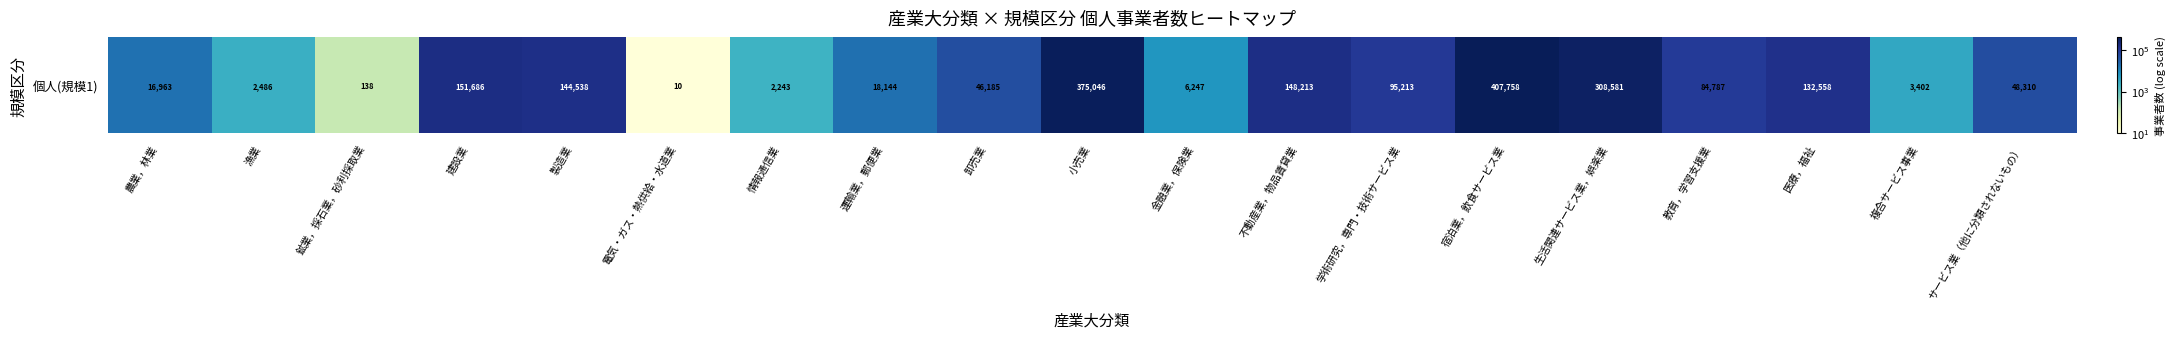

Approximately how many times larger is the value at 生活関連サービス業，娯楽業 compared to 卸売業?

6.7